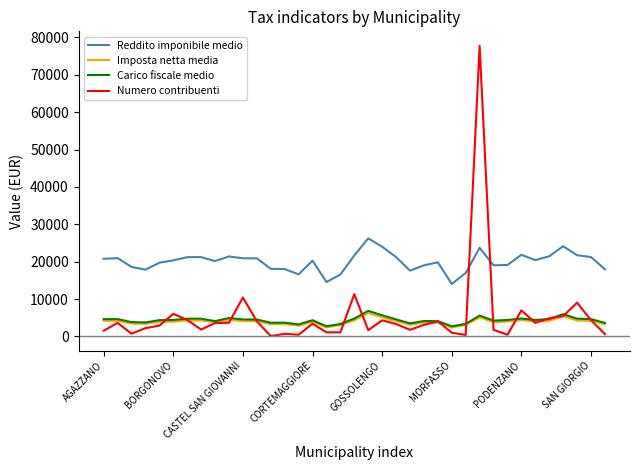

What is the greatest value displayed?

77762.0